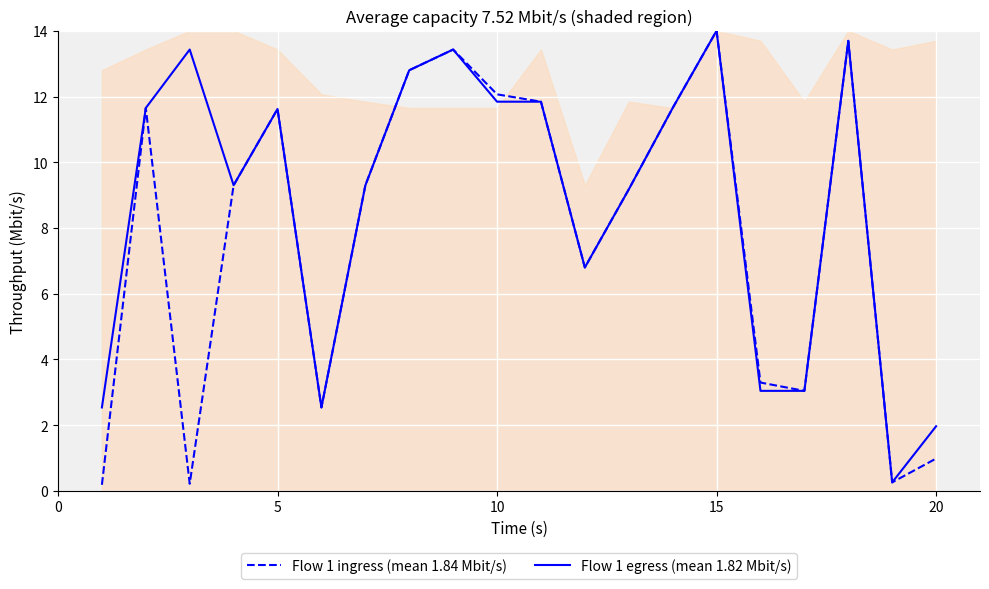

How many lines are shown in the chart?

2